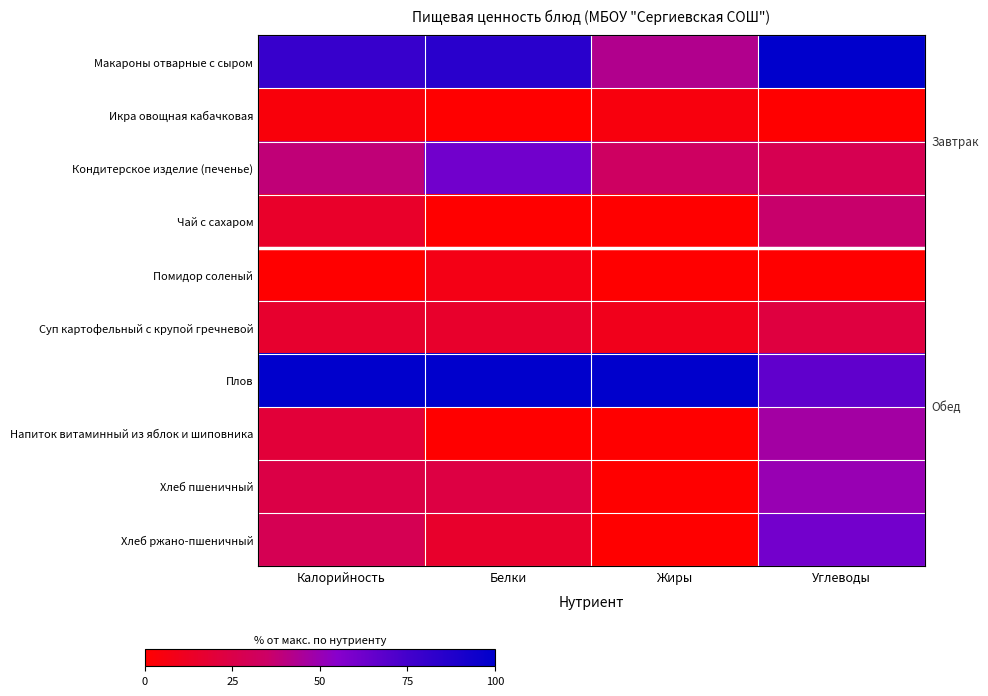

Which has a higher value, Калорийность or Углеводы?

Углеводы